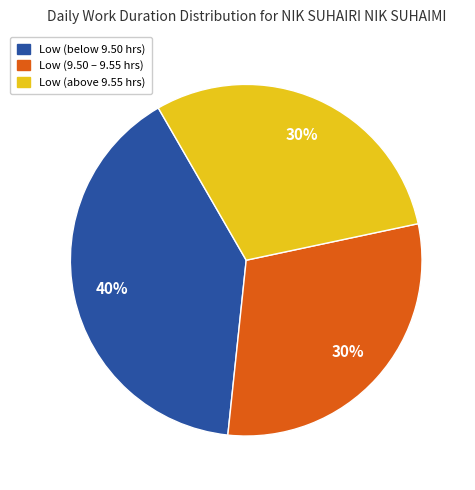

Does any single category account for the majority?

No